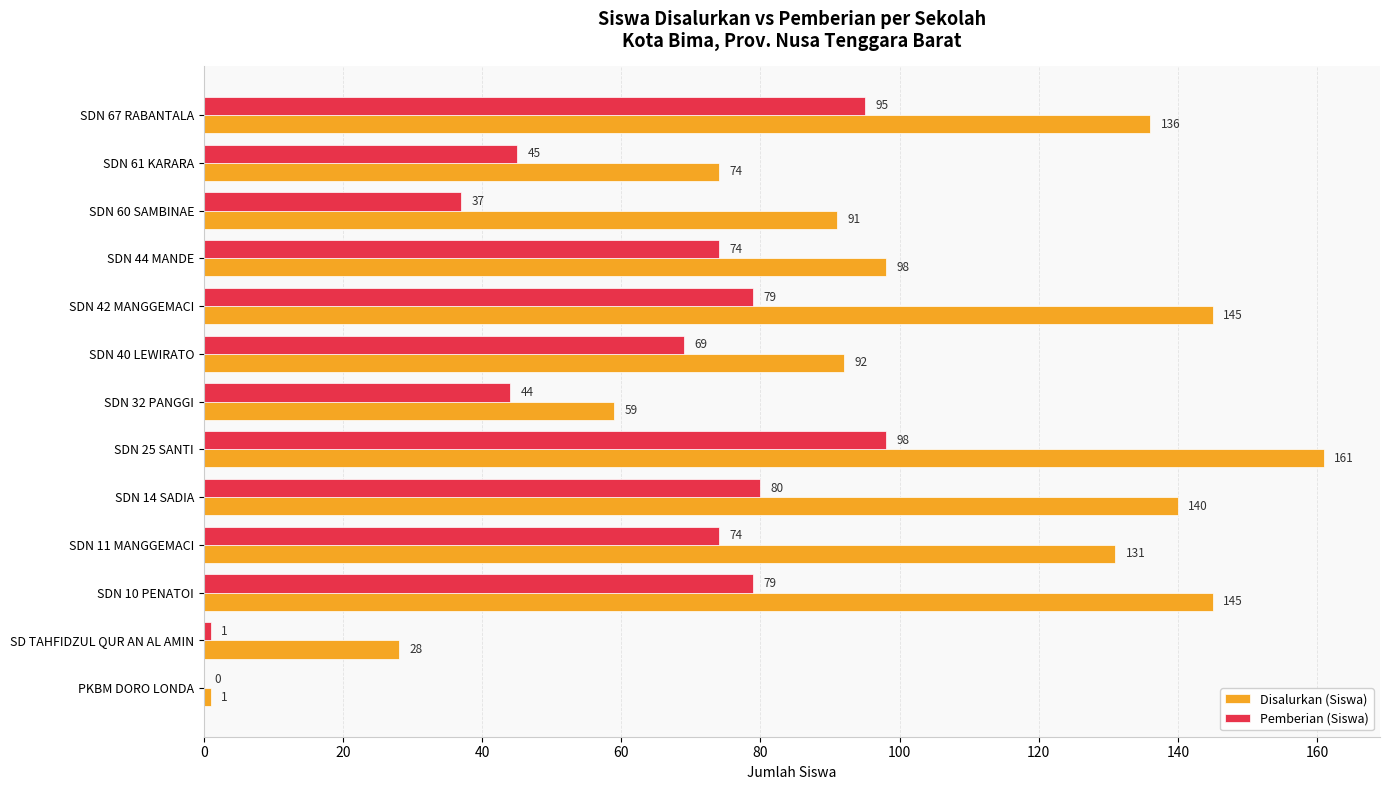

What is the average value of the Disalurkan (Siswa) series?

100